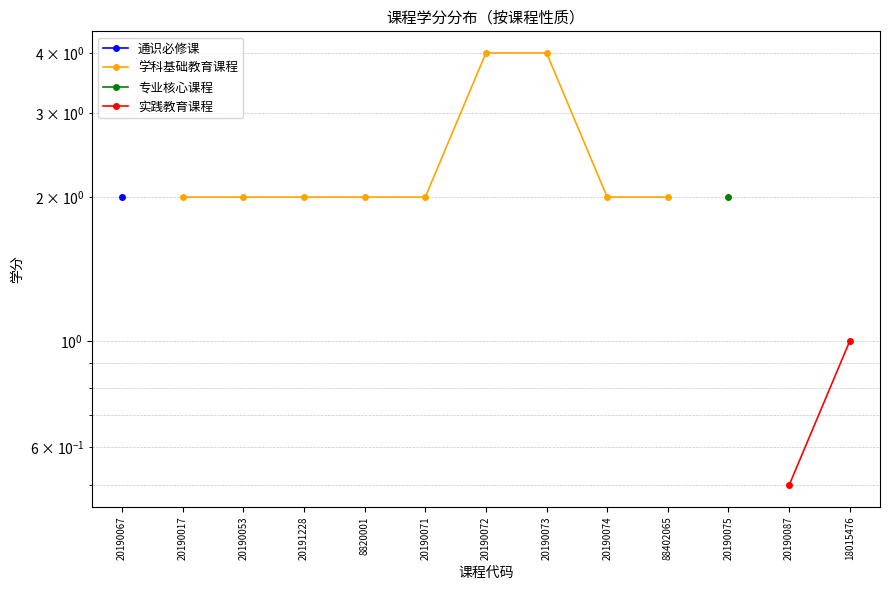

True or false: 通识必修课 and 学科基础教育课程 intersect in this chart.

False